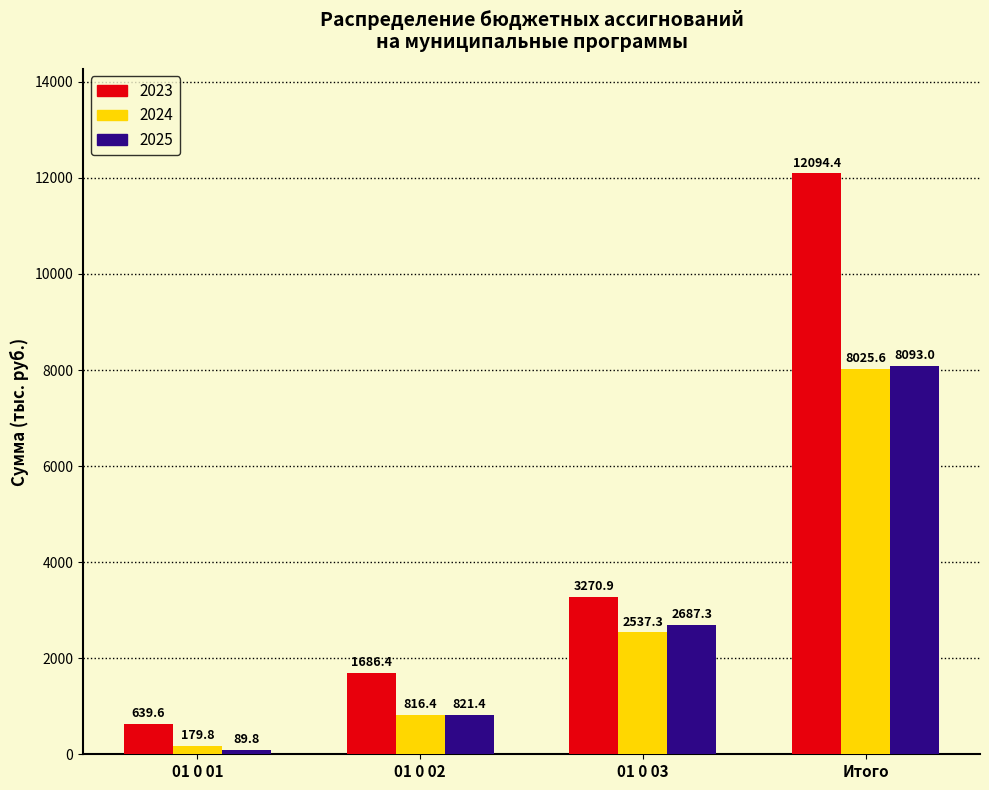

What is the average value of the 2023 series?

4422.8